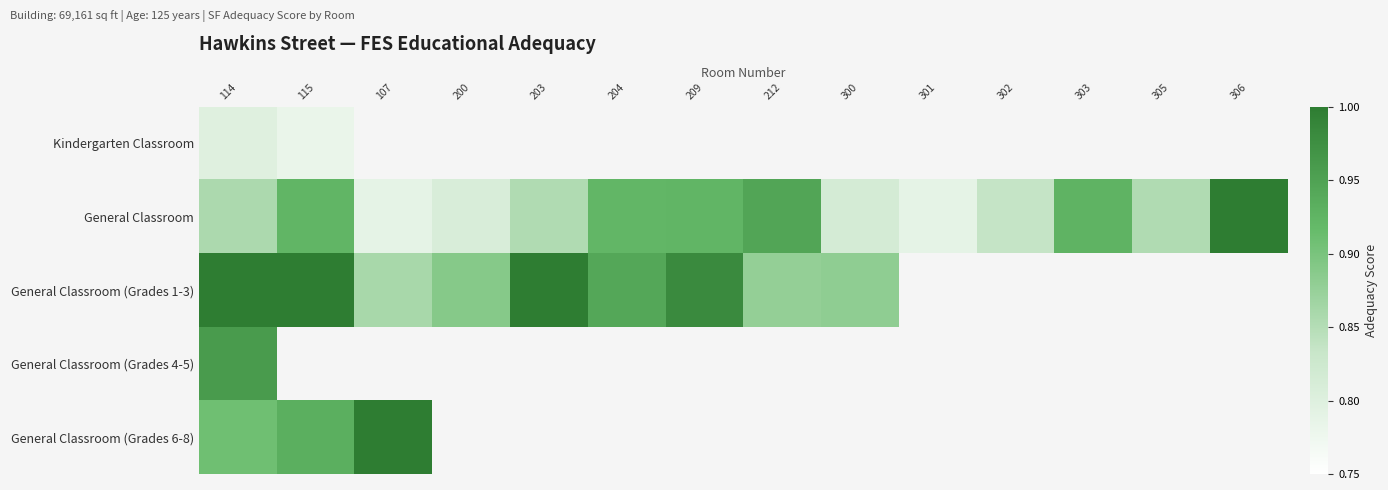

At which label does General Classroom (Grades 1-3) reach its minimum?

107